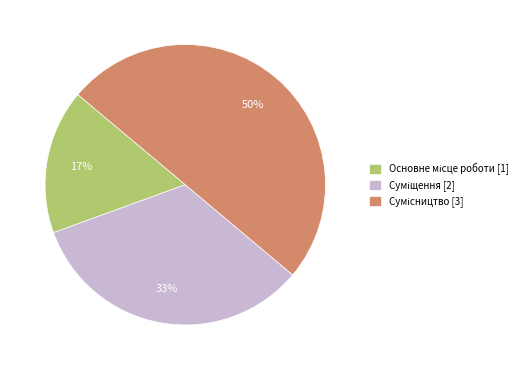

To the nearest percent, what is the difference between the largest and smallest slice percentages?

33%